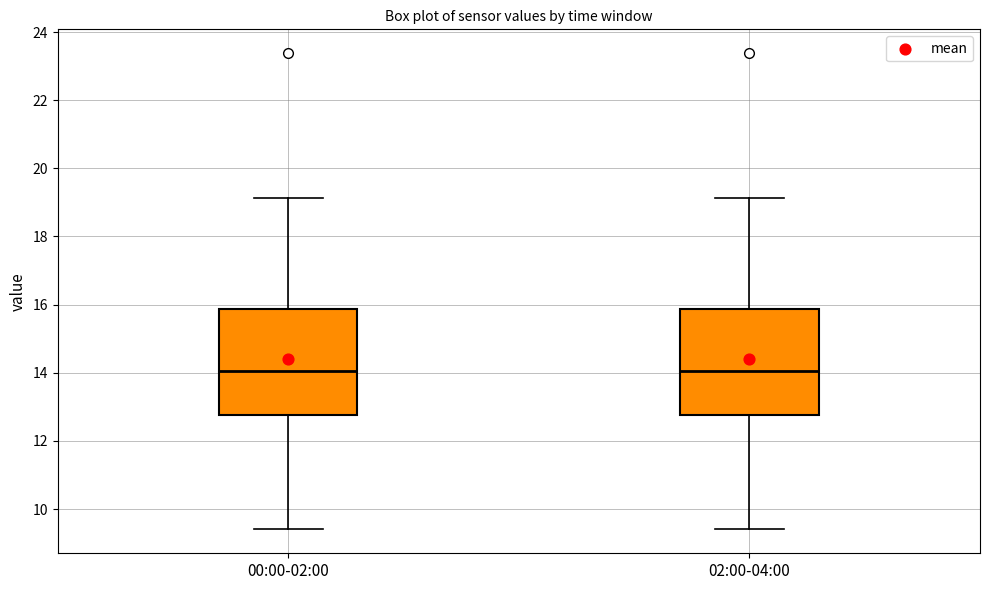

Where does the median line of the box for 02:00-04:00 sit on the y-axis? The values are not printed on the chart, so give them approximately, as read against the axis.

14.0